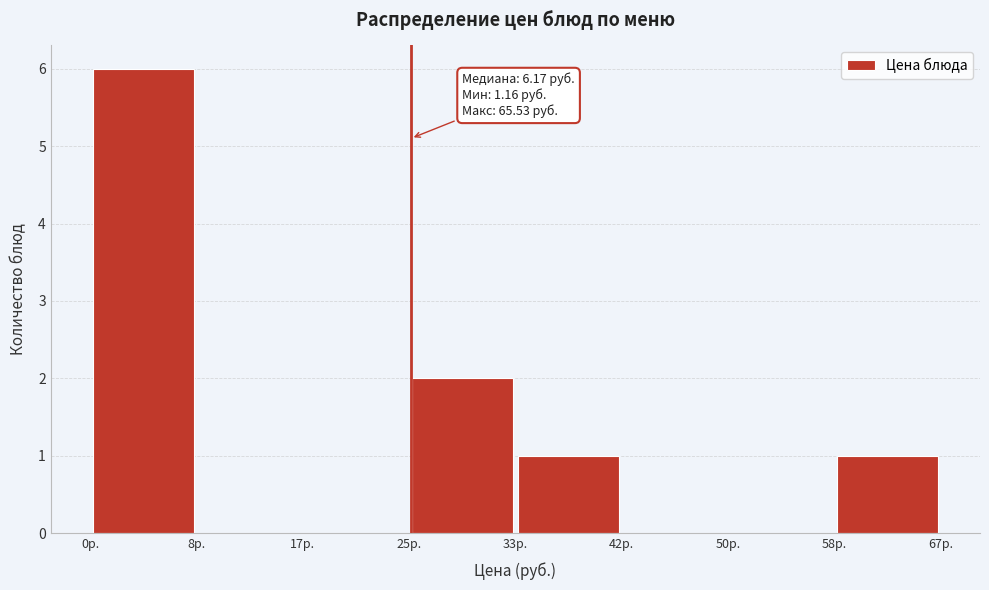

Over which range of the x-axis is the bar tallest?

0 to 8